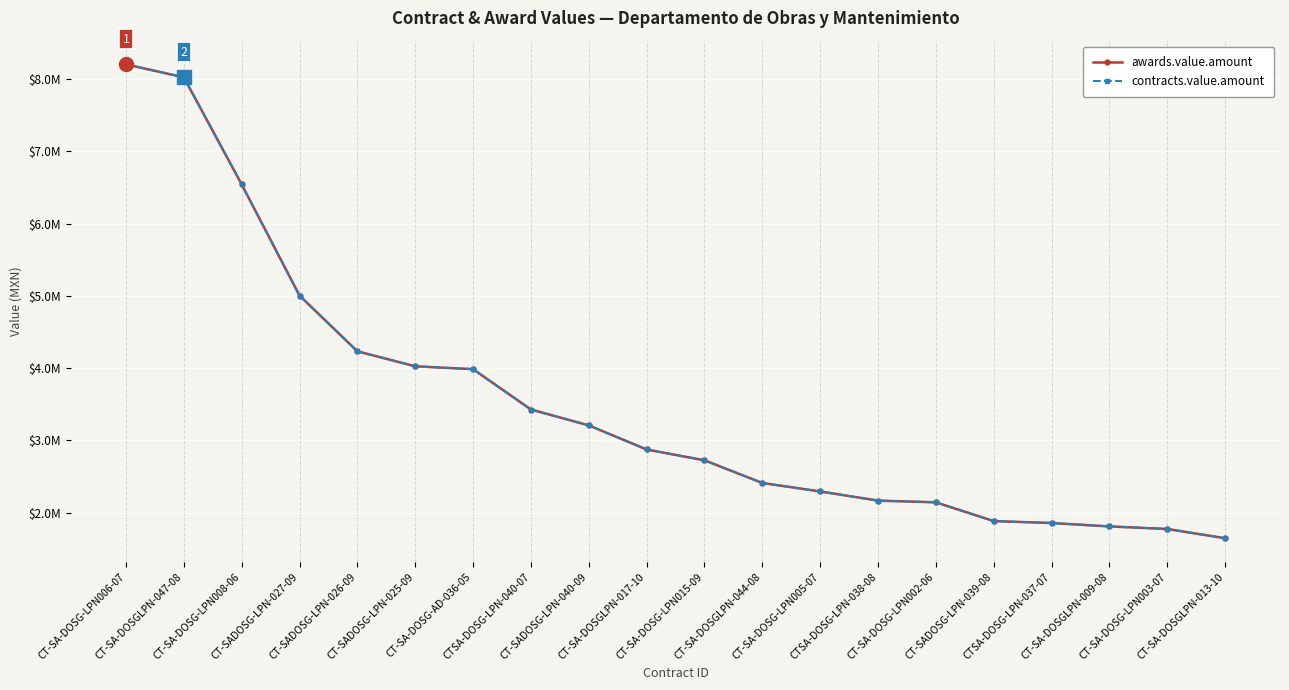

Is the value of awards.value.amount at CT-SA-DOSG-LPN008-06 greater than the value of contracts.value.amount at CT-SA-DOSGLPN-047-08?

No